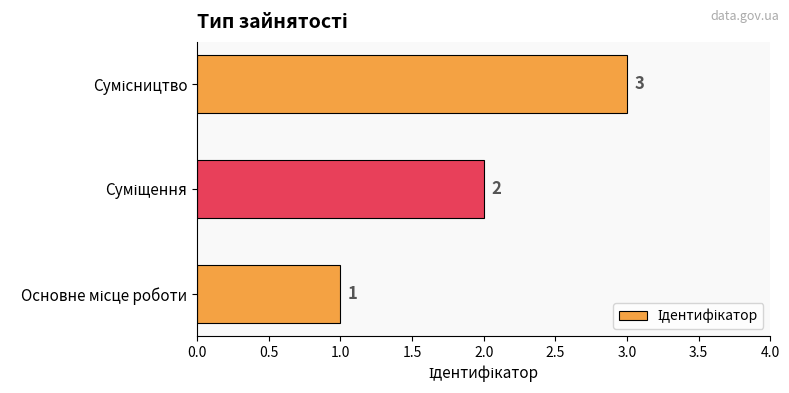

How many distinct data groups are displayed?

1